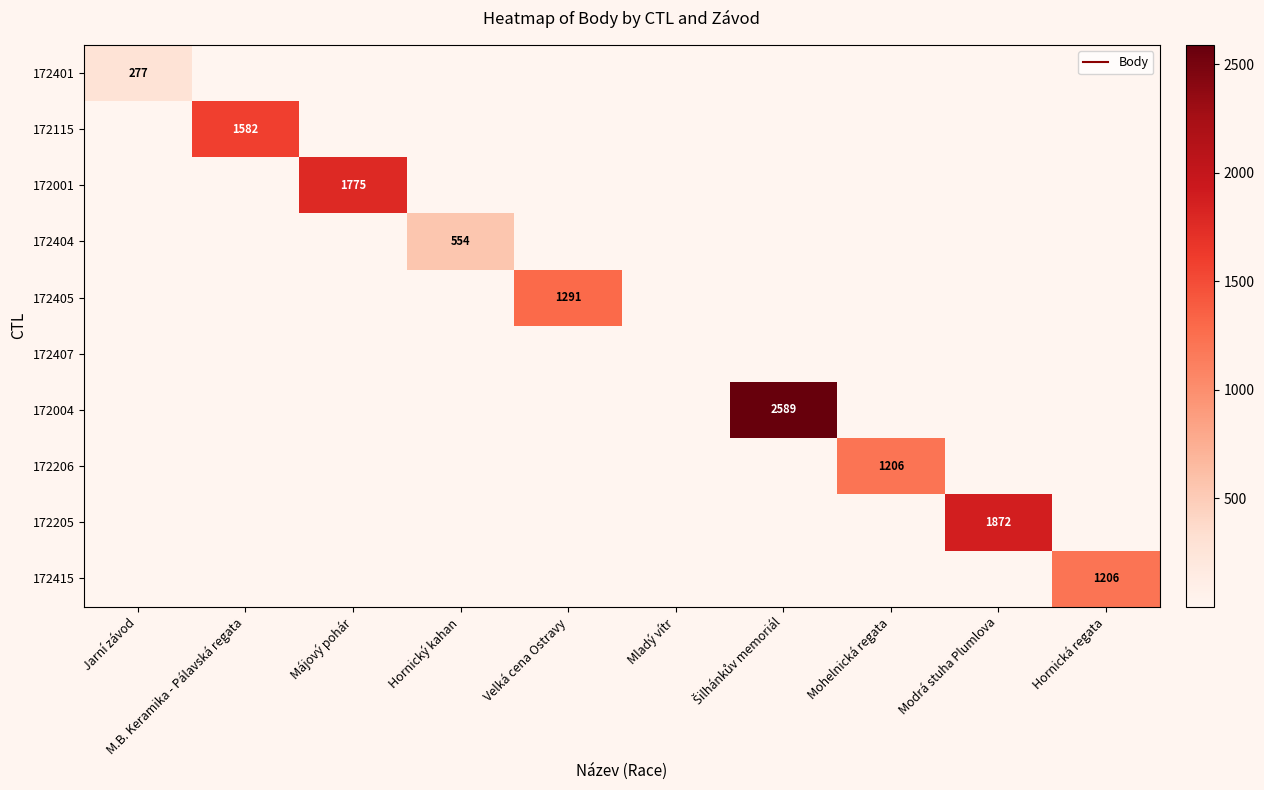

What is the sum of all 172405 values?

1291